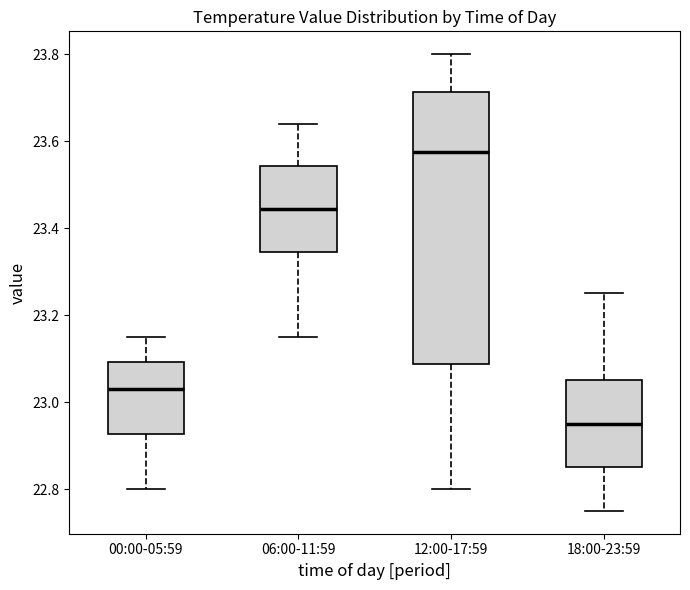

Reading left to right, transcribe this box plot: for each box, give where its median line is, the range the box spans, and where its two whiskers end, as read against the y-axis. The values are not printed on the chart, so give them approximately, as read against the axis.

00:00-05:59: median 23.04, box 22.92 to 23.10, whiskers 22.80 to 23.16
06:00-11:59: median 23.44, box 23.34 to 23.54, whiskers 23.16 to 23.64
12:00-17:59: median 23.58, box 23.08 to 23.72, whiskers 22.80 to 23.80
18:00-23:59: median 22.96, box 22.86 to 23.06, whiskers 22.76 to 23.26